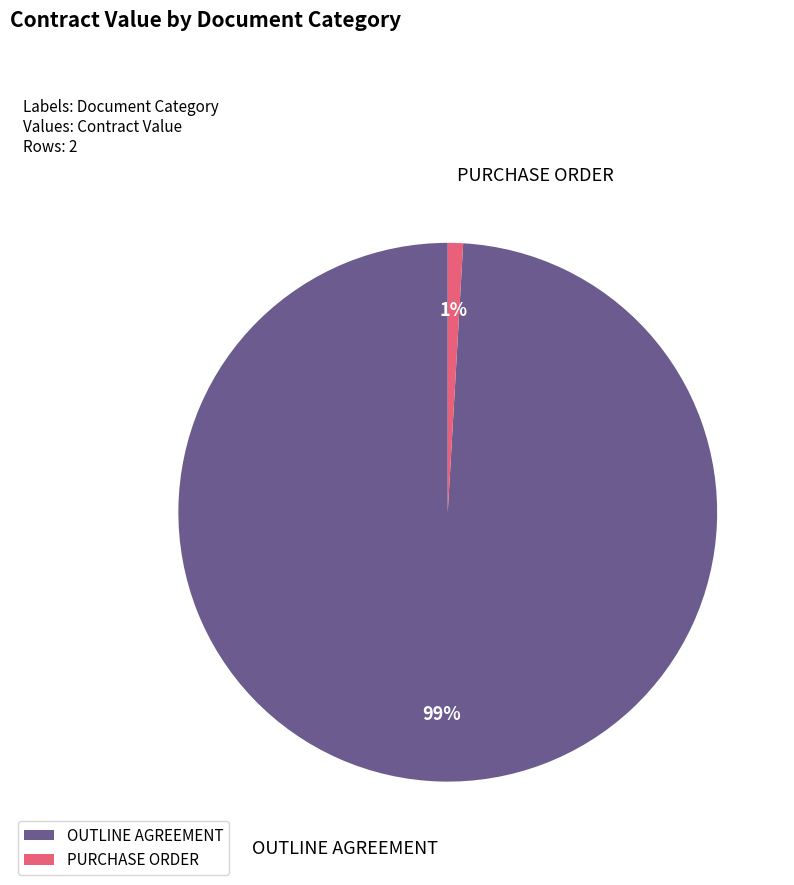

To the nearest percent, what is the difference between the largest and smallest slice percentages?

98%